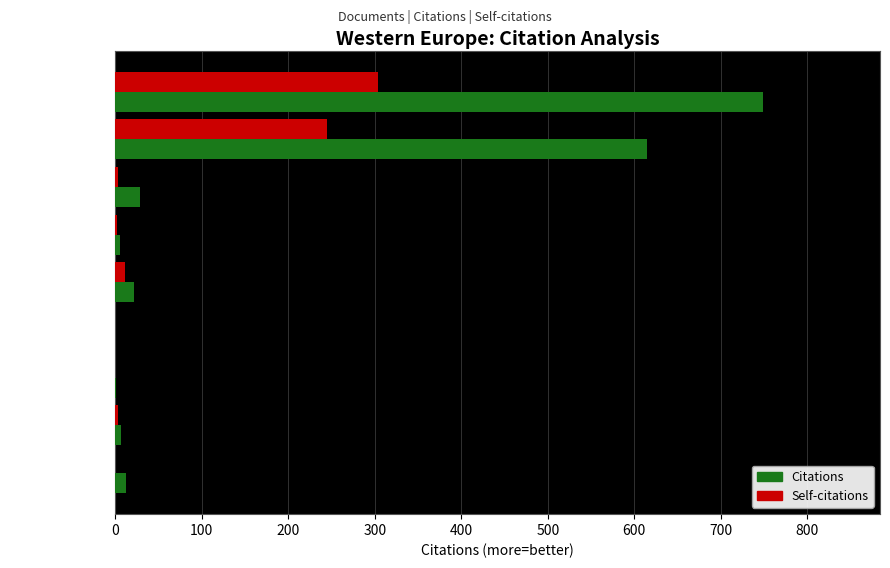

At which category is the sum across all series the highest?

United Kingdom